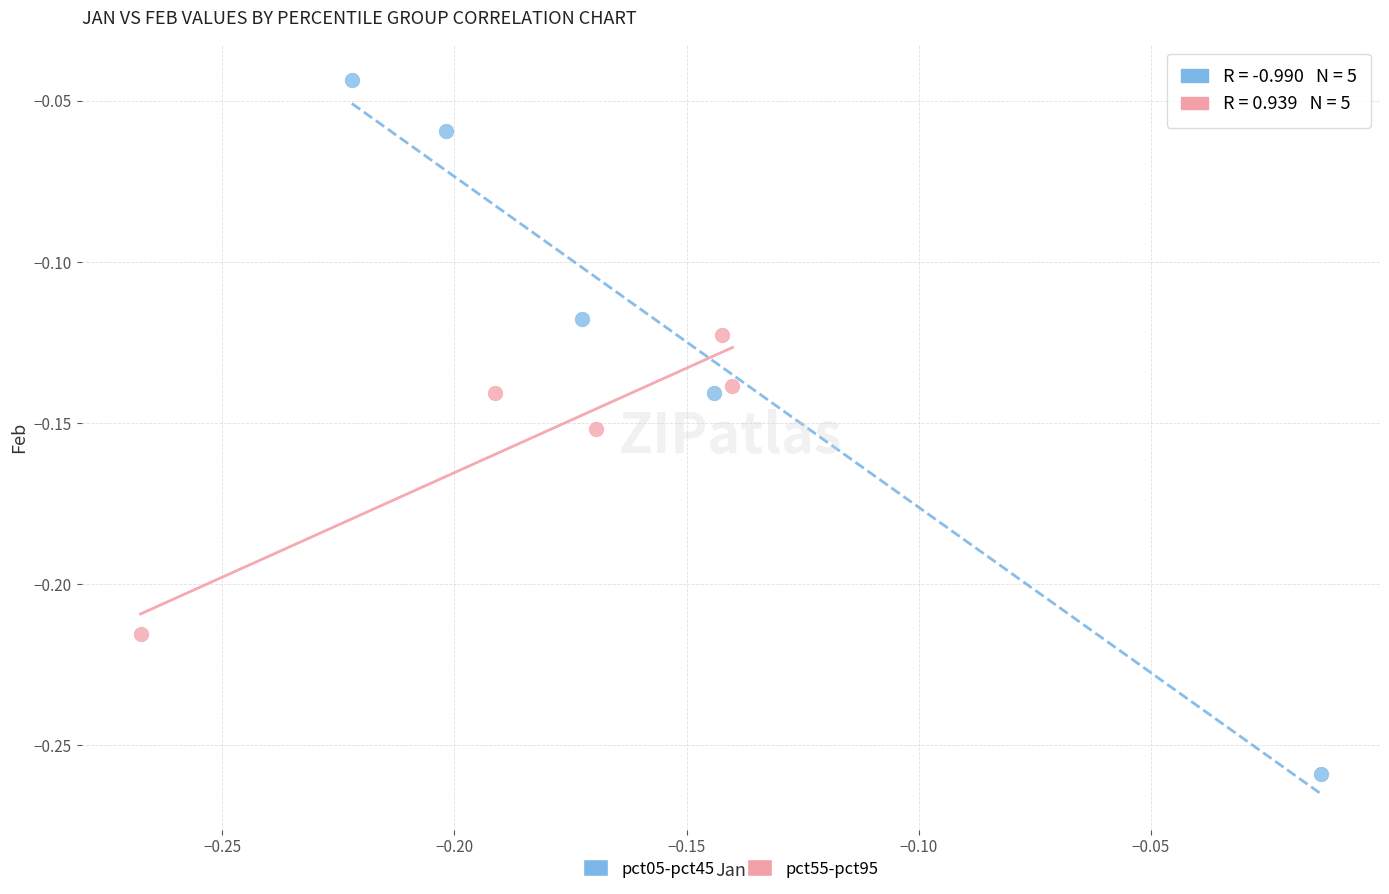

What are all the series names shown in the legend?

pct05-pct45, pct55-pct95